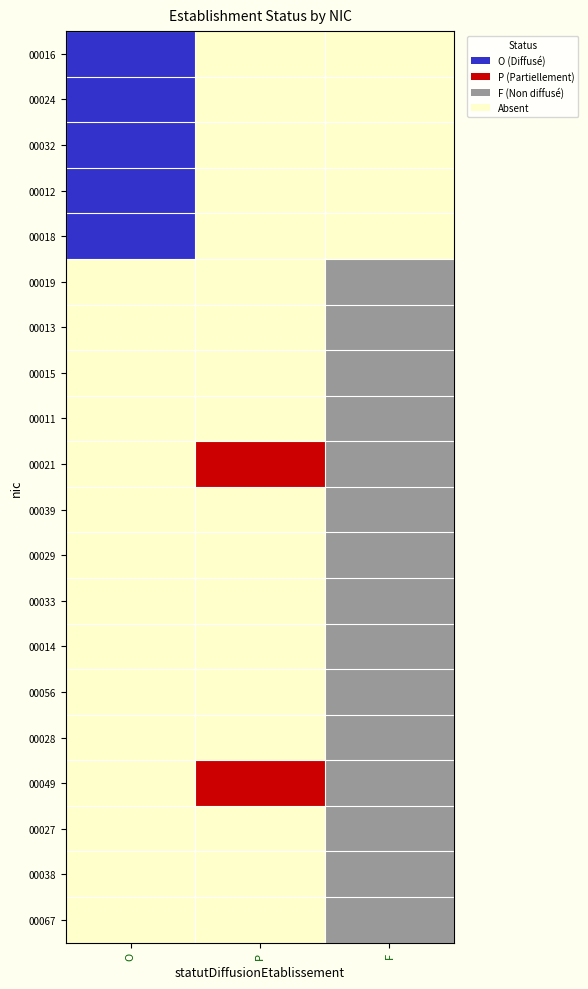

Count the number of categories in the chart.

3